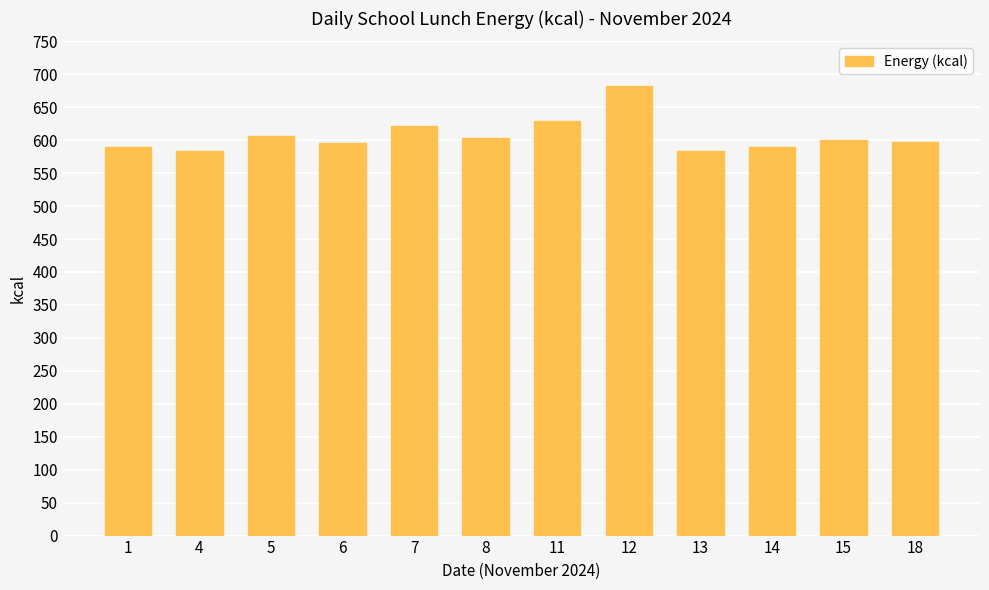

Does the chart contain any negative values?

No